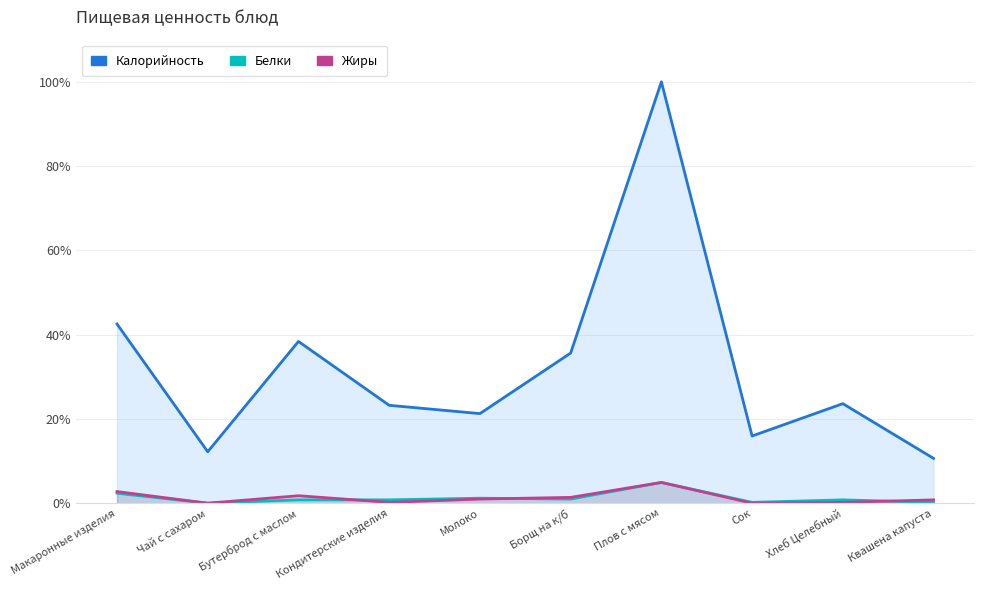

The value of Калорийность at Плов с мясом is 1.0. True or false?

True